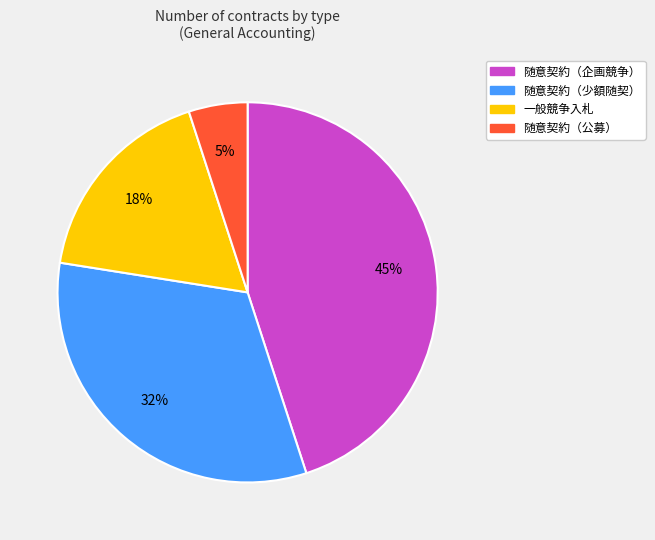

Count the number of slices in the pie.

4